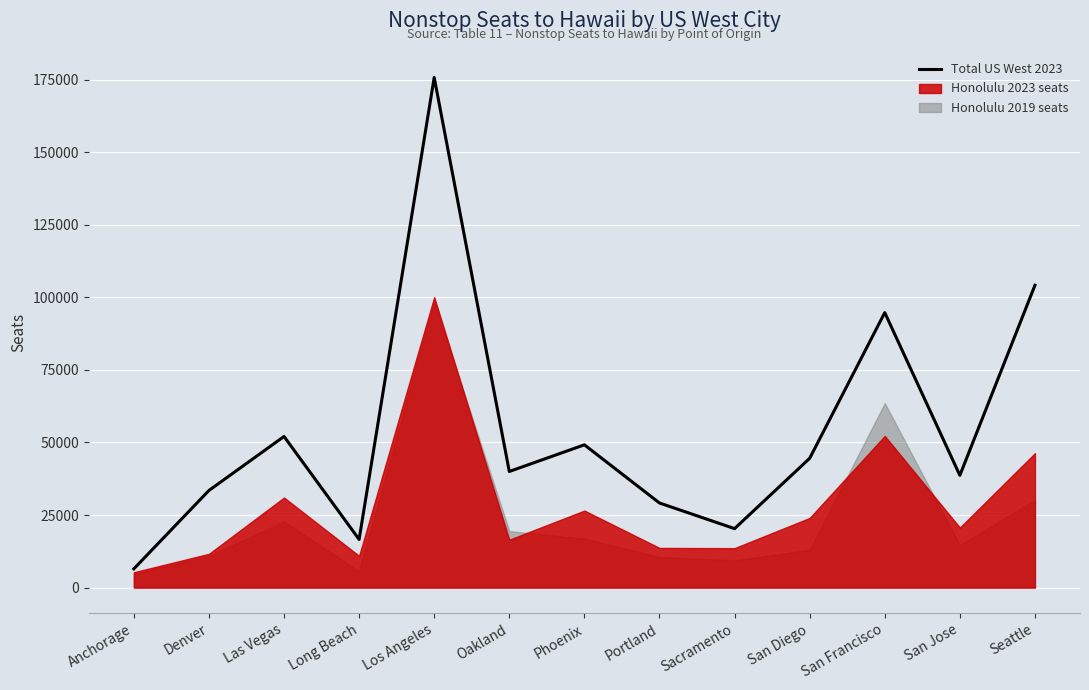

Rank the categories by value from highest to lowest.

Los Angeles, Seattle, San Francisco, Las Vegas, Phoenix, San Diego, Oakland, San Jose, Denver, Portland, Sacramento, Long Beach, Anchorage